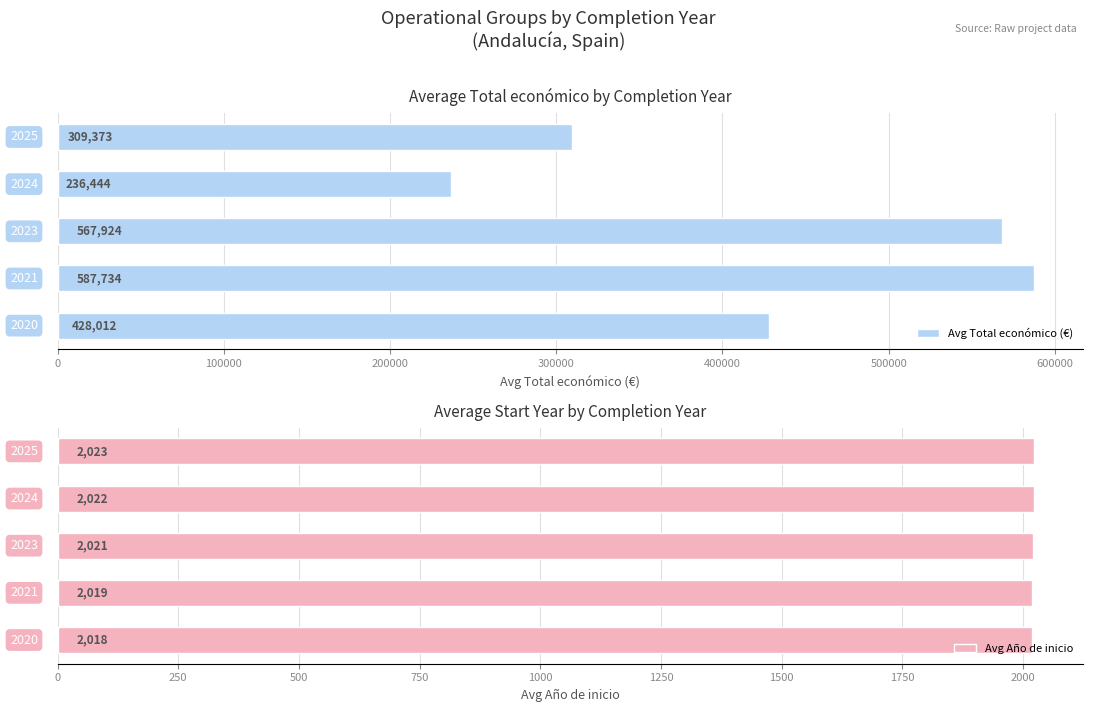

The Avg Año de inicio series shows 913.2 at 200000. True or false?

False